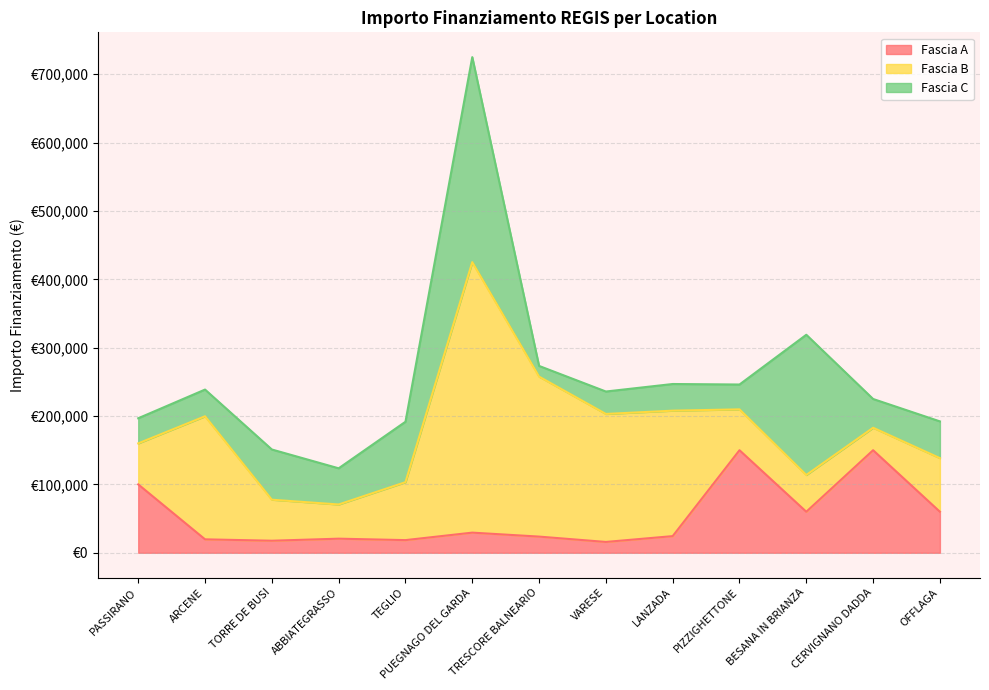

How many times do Fascia A and Fascia C cross each other?

6